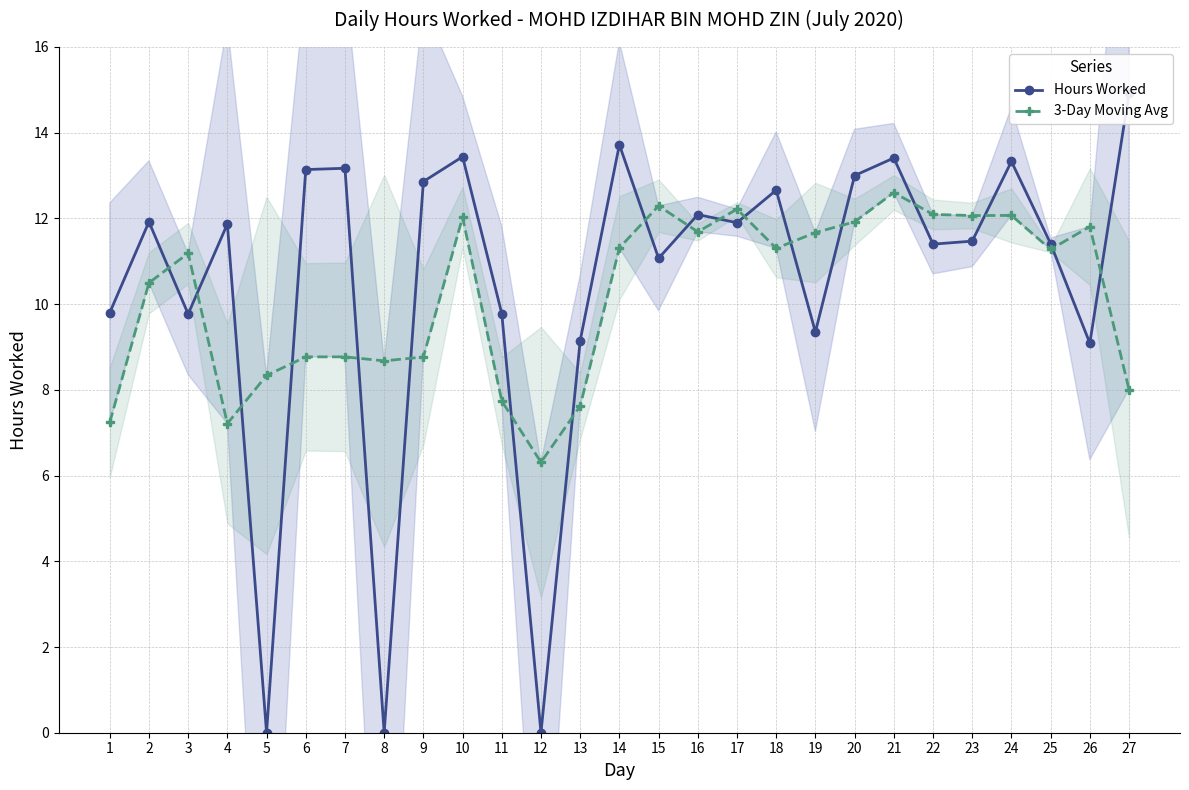

What is the difference between the 3-Day Moving Avg values at 27 and 2?

2.5